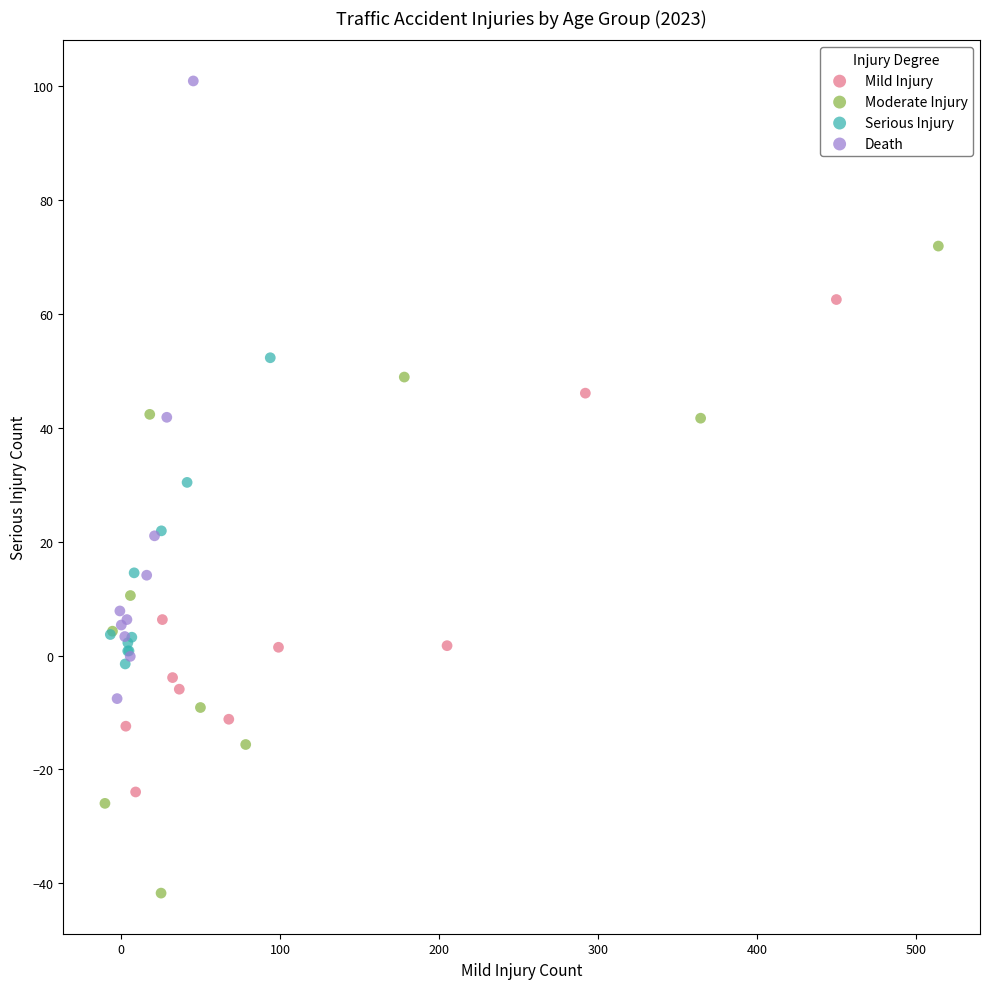

Which series reaches the maximum Y coordinate?

Death